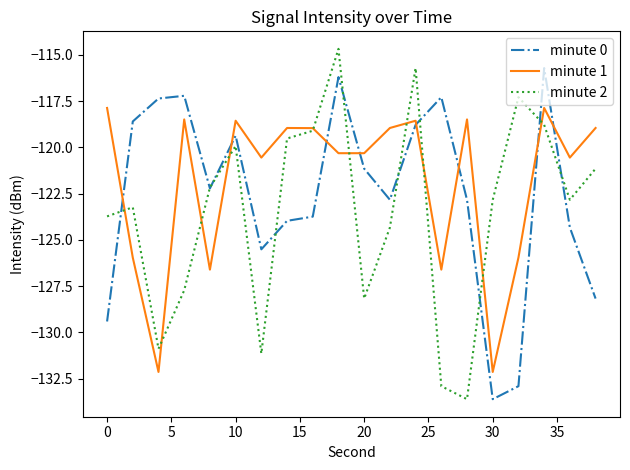

Is this an area chart (filled region under the line)?

No